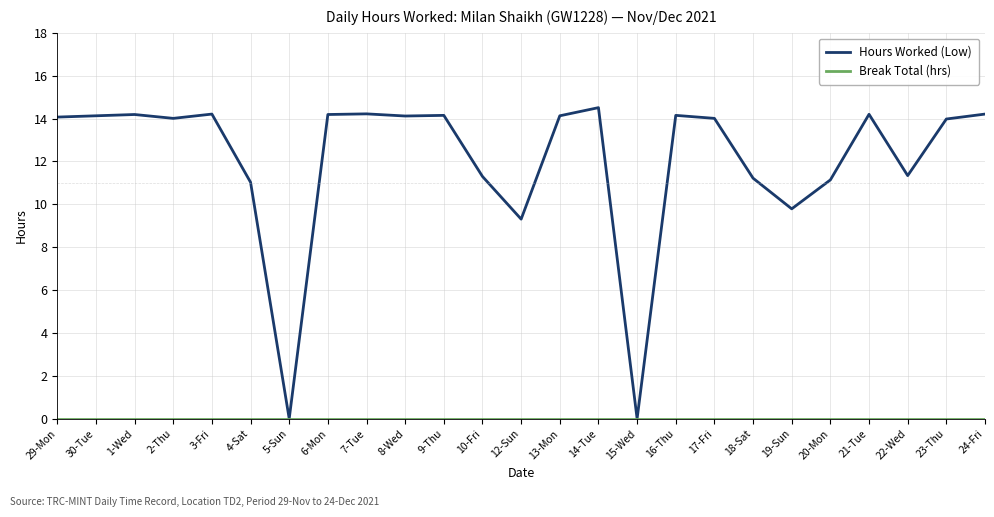

Is this an area chart (filled region under the line)?

No